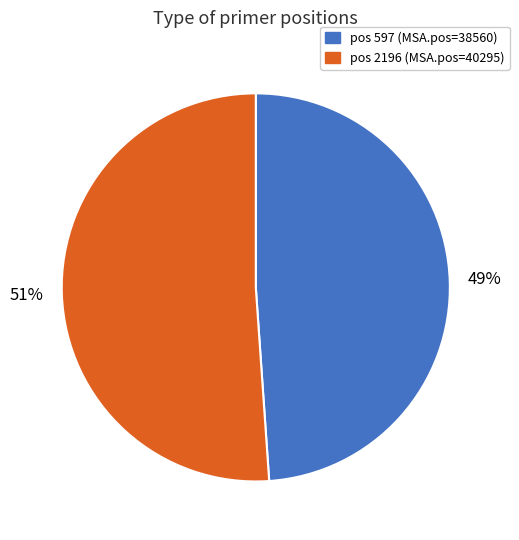

To the nearest percent, what is the average slice percentage?

50%